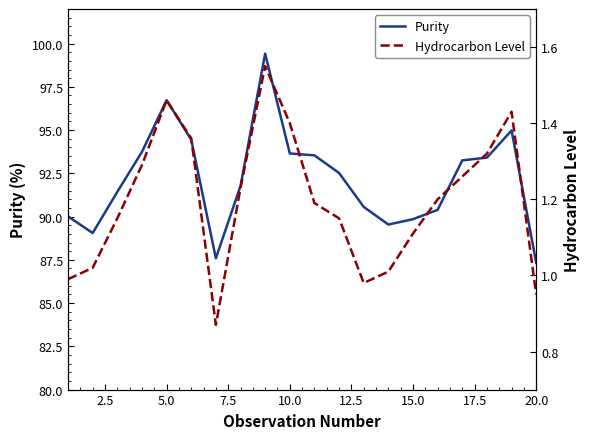

Which series has the largest total across all categories?

Purity